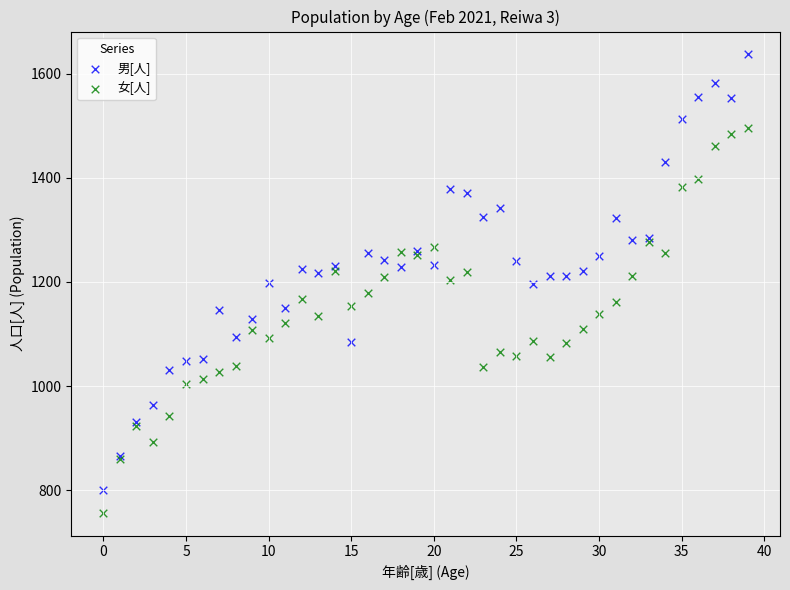

What are all the series names shown in the legend?

男[人], 女[人]